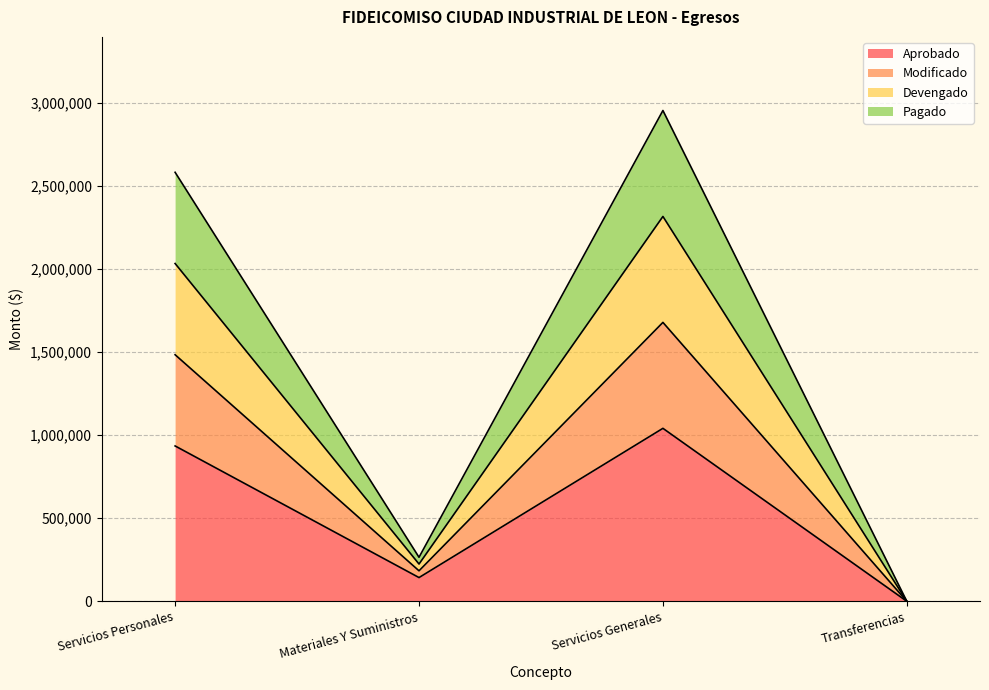

True or false: Modificado and Aprobado cross at least once.

False